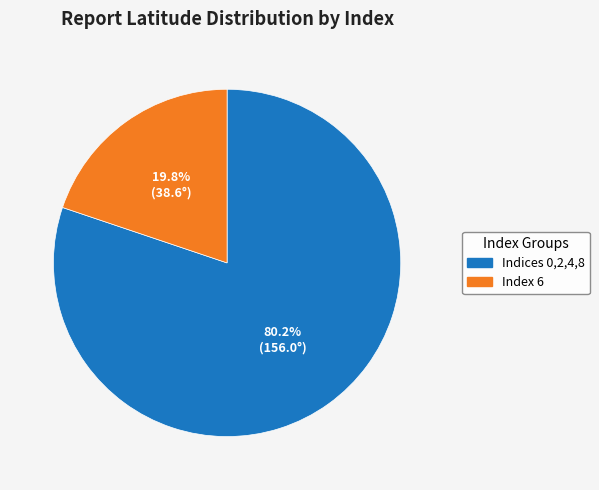

Is there a majority slice in this chart?

Yes